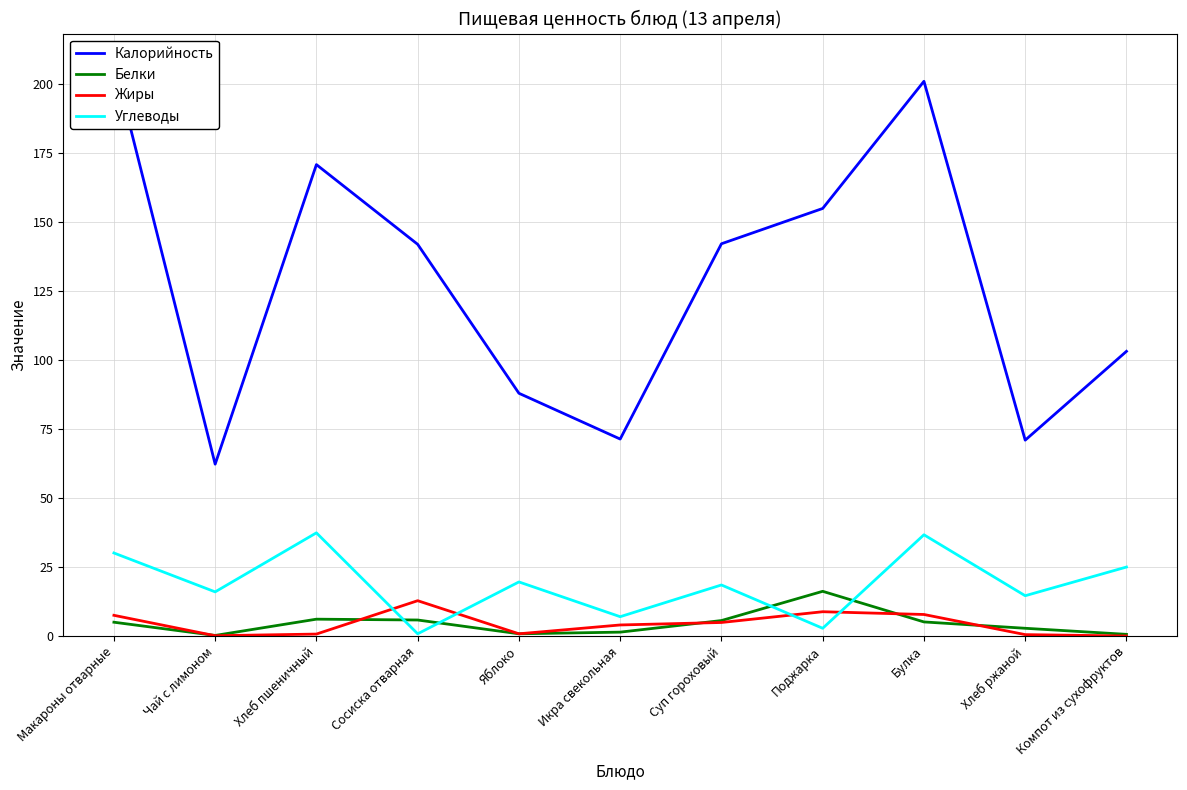

How many times do Белки and Углеводы cross each other?

4